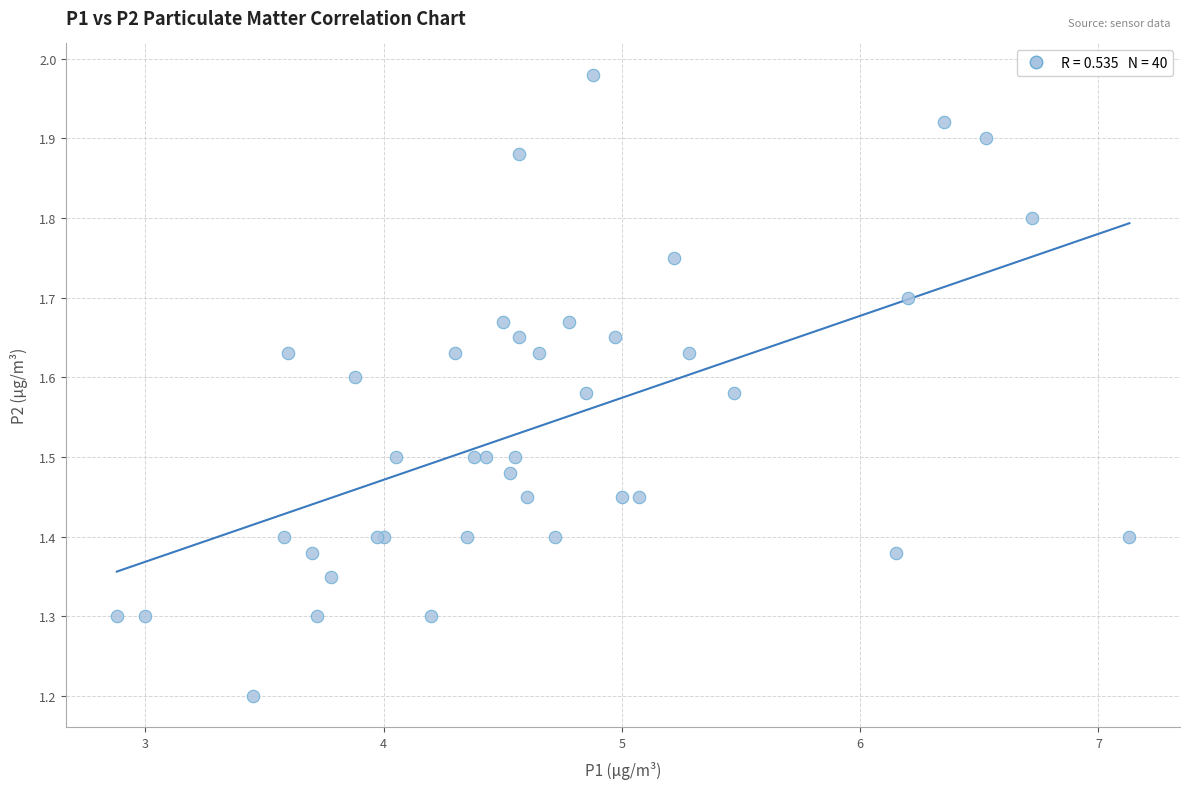

What Y value in the scatter plot is closest to 1?

1.2